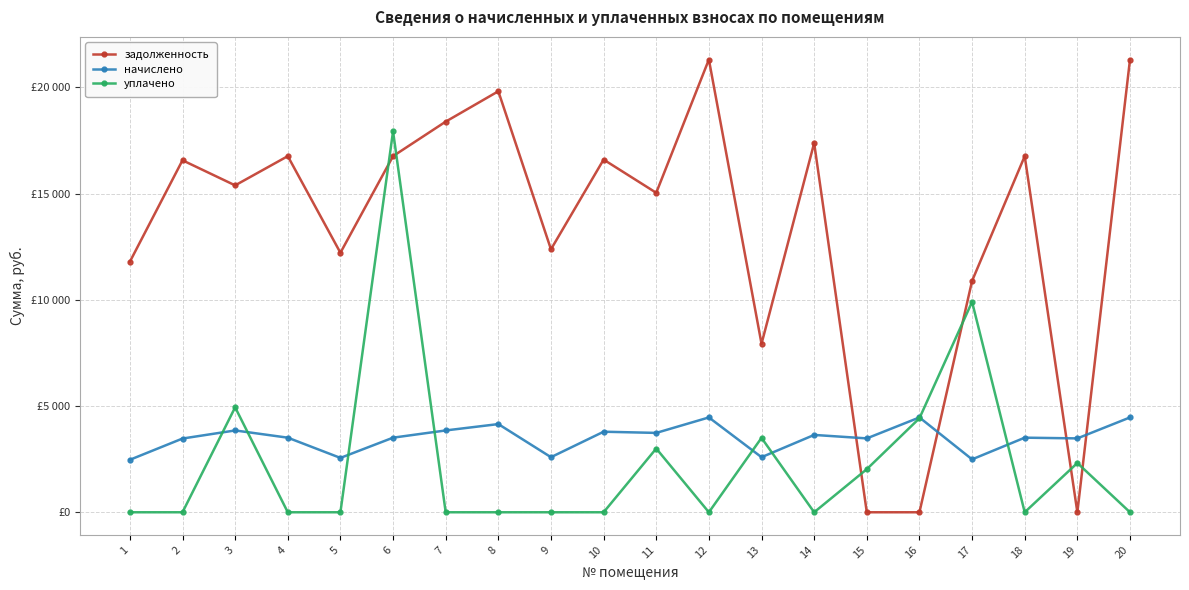

Is this an area chart (filled region under the line)?

No